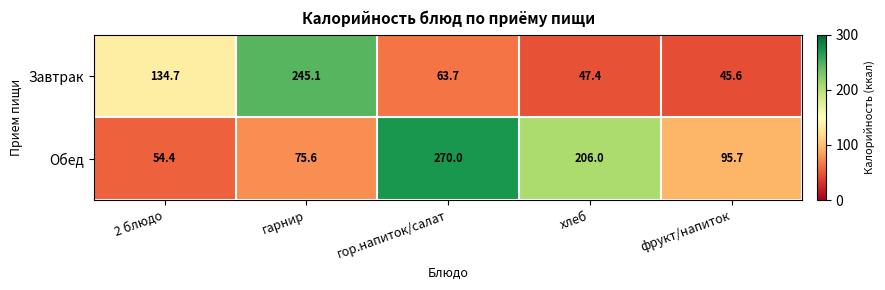

The value of Завтрак at 2 блюдо is 134.7. True or false?

True